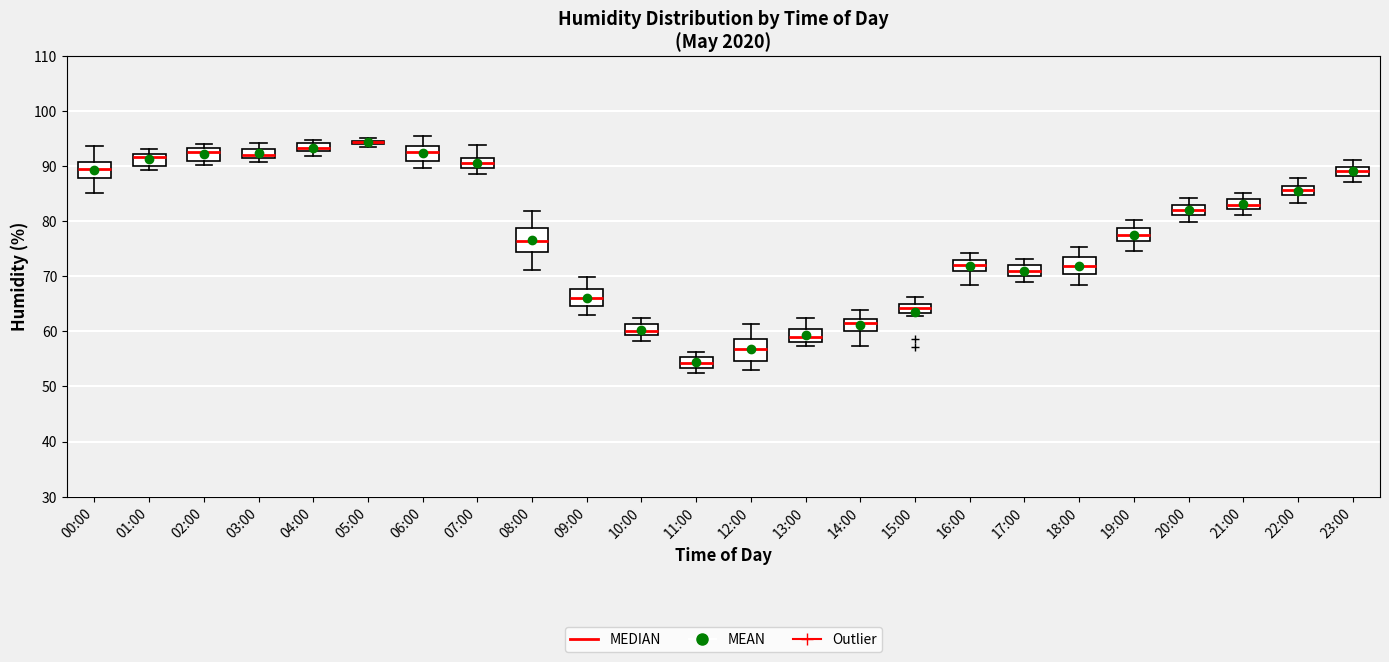

Where does the median line of the box for 16:00 sit on the y-axis? The values are not printed on the chart, so give them approximately, as read against the axis.

72